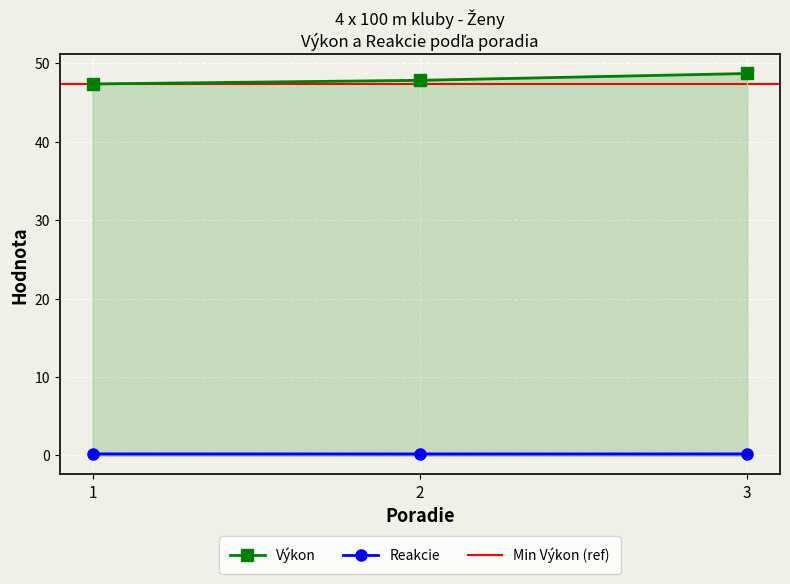

True or false: Reakcie has a value of 0.2 at 3.

True